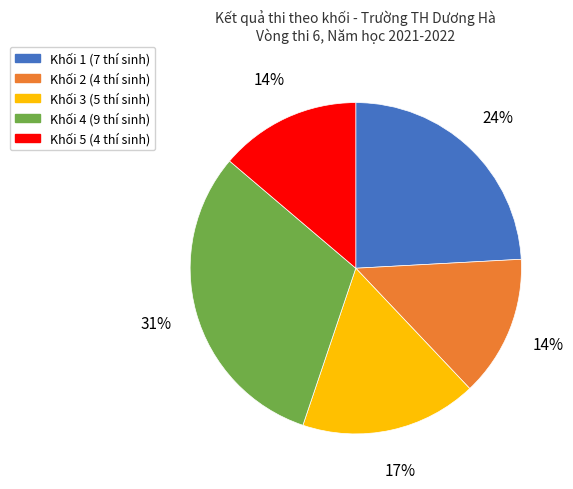

Count the number of slices in the pie.

5